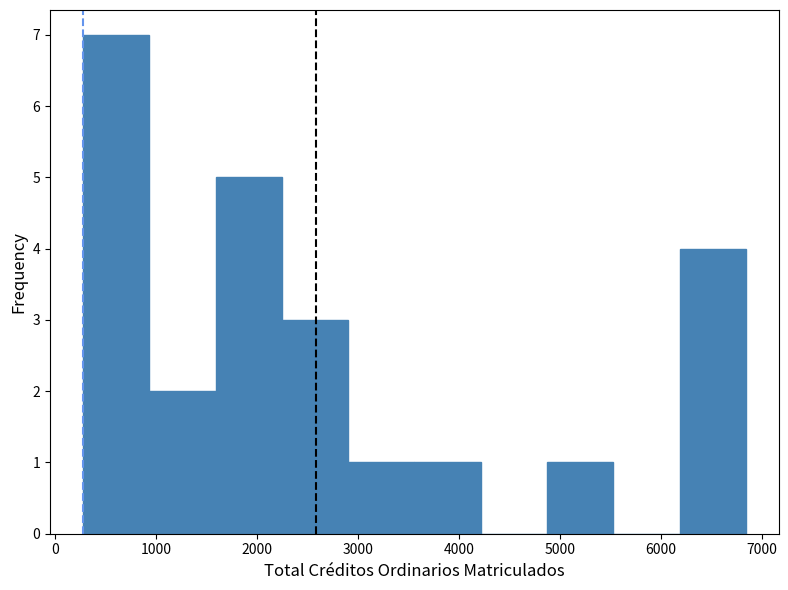

How tall is the bar that spans 300 to 900 on the x-axis? Neither the bar edges nor the heights are printed on the chart, so give them approximately, as read against the axes.

7